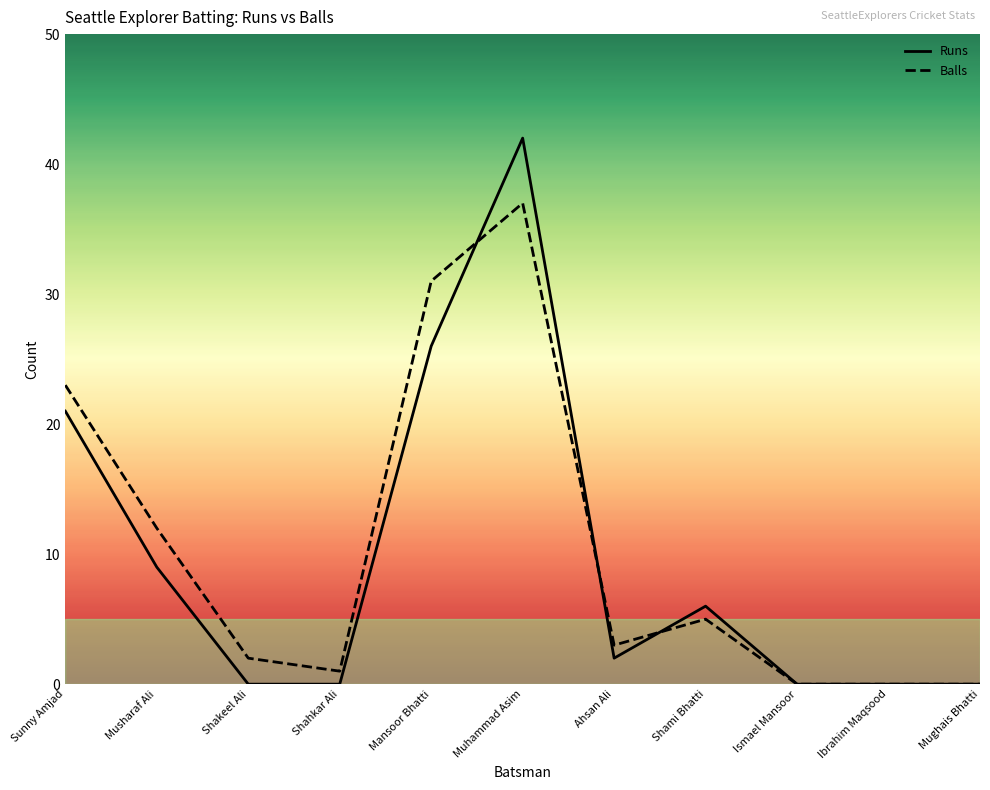

Between Musharaf Ali and Ahsan Ali, which series saw the biggest shift?

Balls